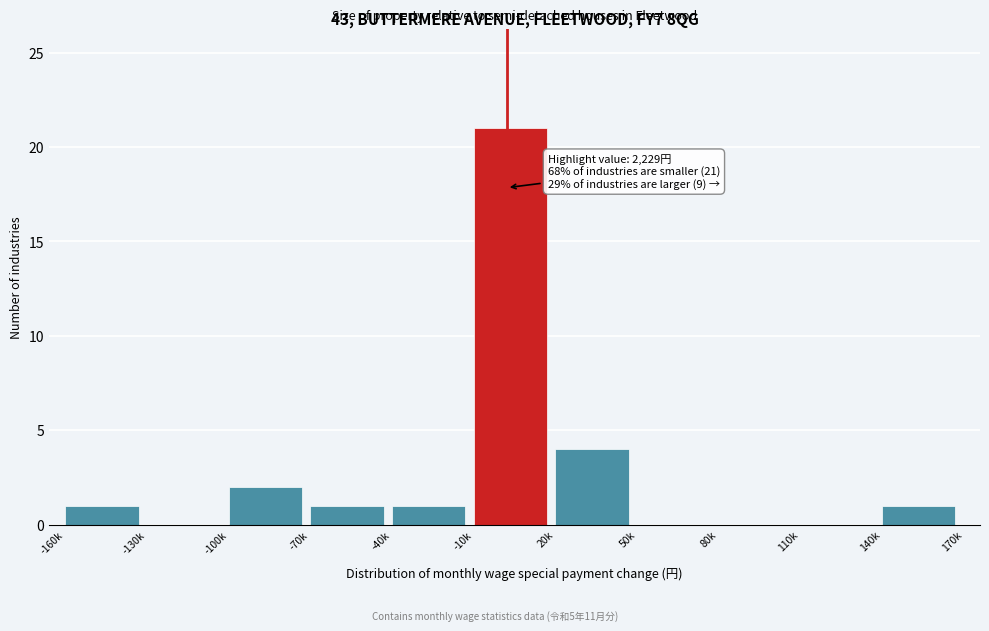

Reading left to right, list all the values displayed in this chart.

-160k=1	-130k=0	-100k=2	-70k=1	-40k=1	-10k=21	20k=4	50k=0	80k=0	110k=0	140k=1